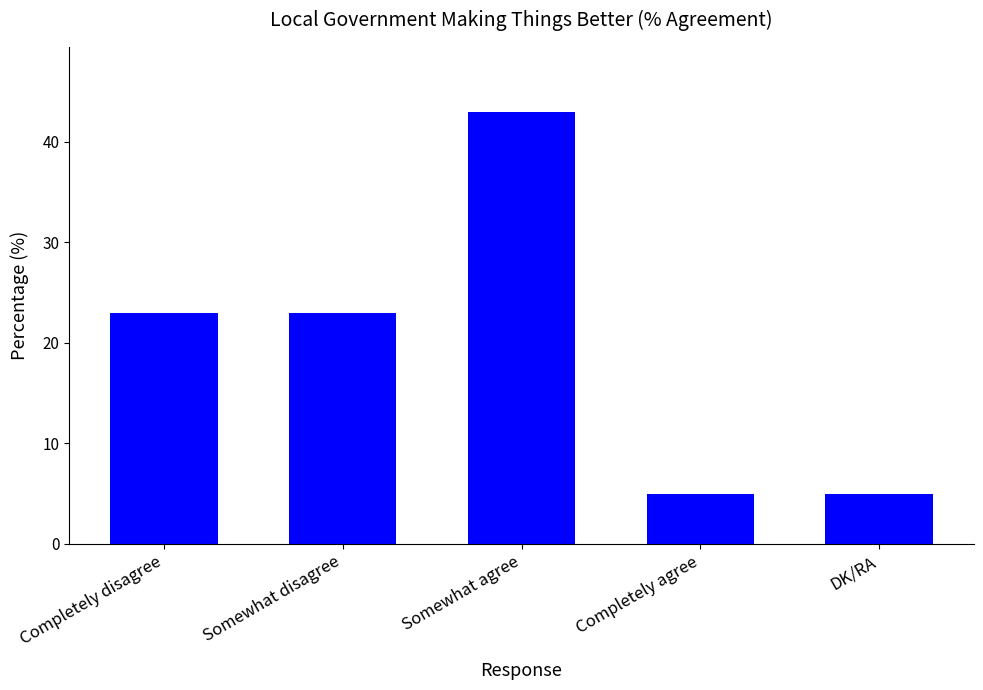

The value at Somewhat disagree is 23. True or false?

True